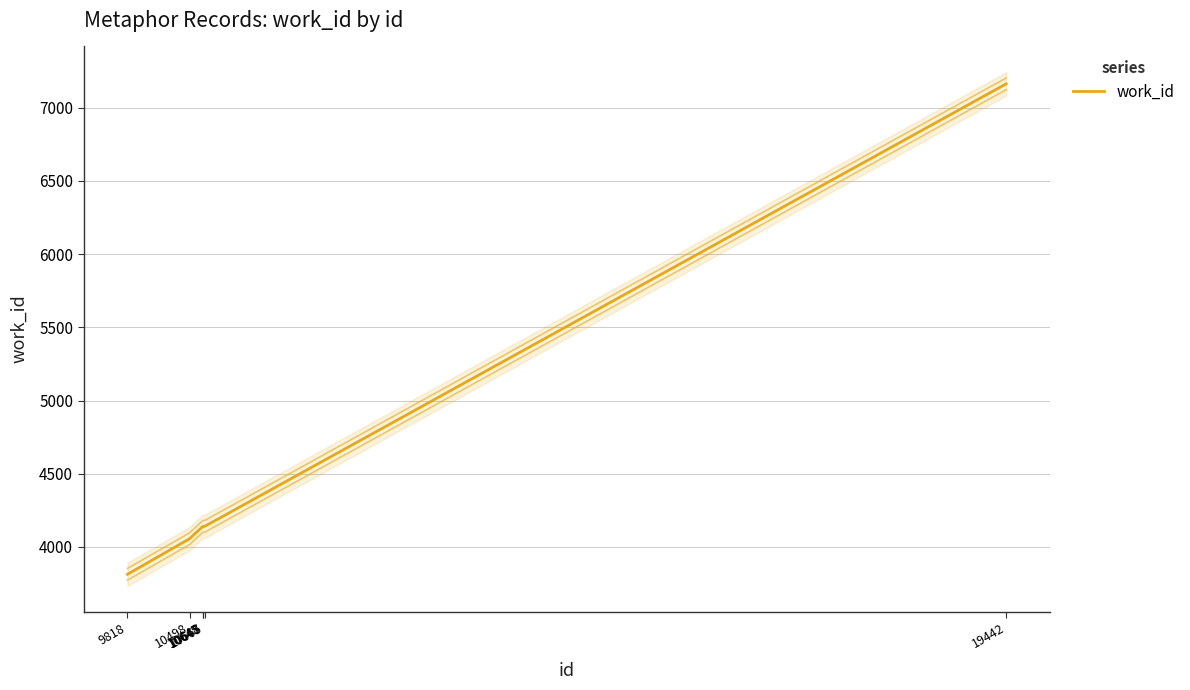

How many data points does each series have?

7